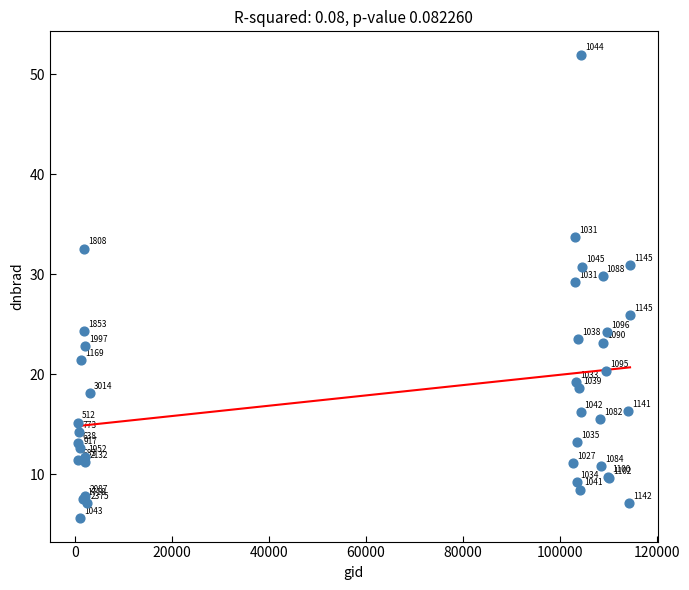

What Y value in the scatter plot is closest to 28?

29.2